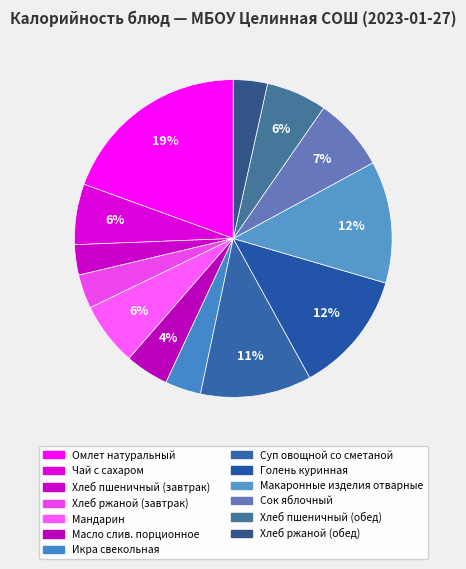

Rank the categories by value from highest to lowest.

Омлет натуральный, Голень куринная, Макаронные изделия отварные, Суп овощной со сметаной, Сок яблочный, Мандарин, Чай с сахаром, Хлеб пшеничный (обед), Масло слив. порционное, Икра свекольная, Хлеб ржаной (завтрак), Хлеб ржаной (обед), Хлеб пшеничный (завтрак)